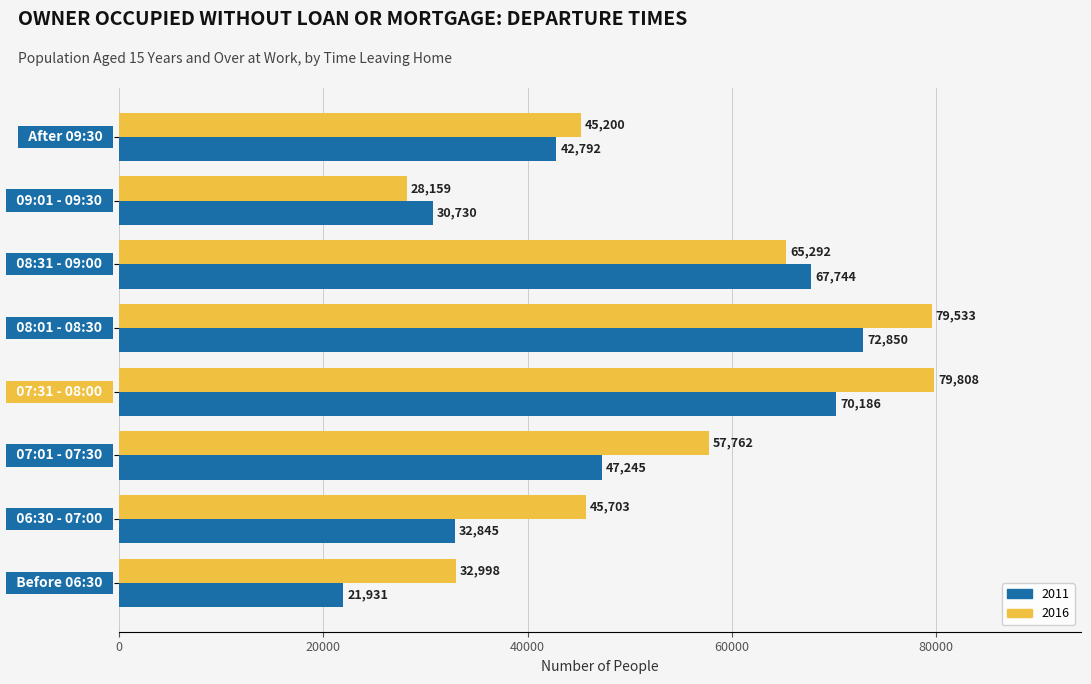

Which series has the largest total across all categories?

2016